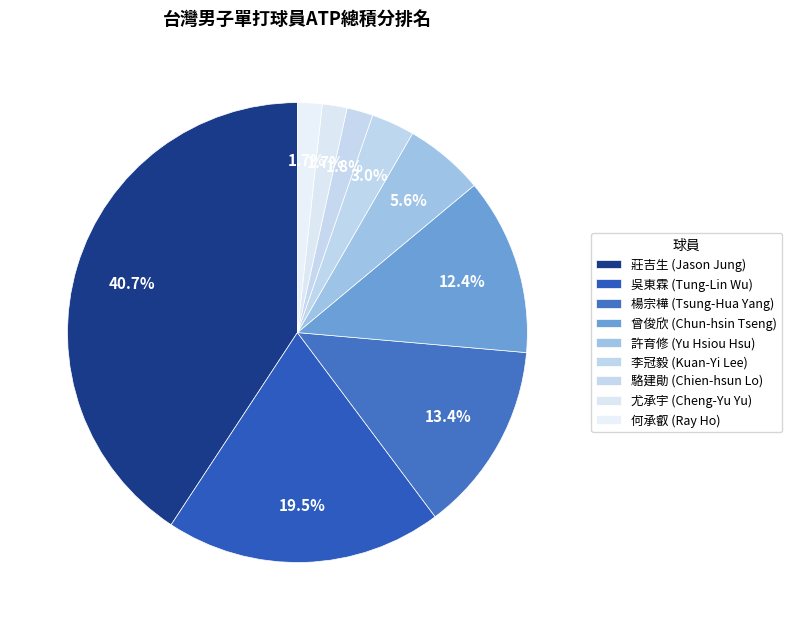

Does any single category account for the majority?

No